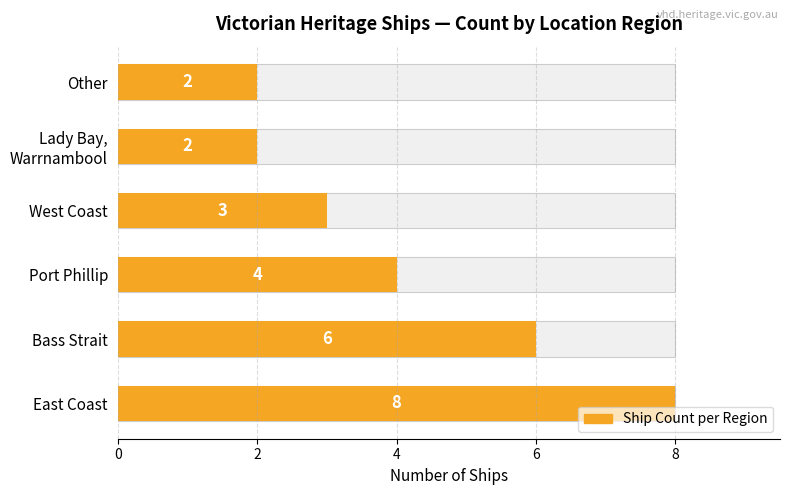

What is the smallest value displayed?

2